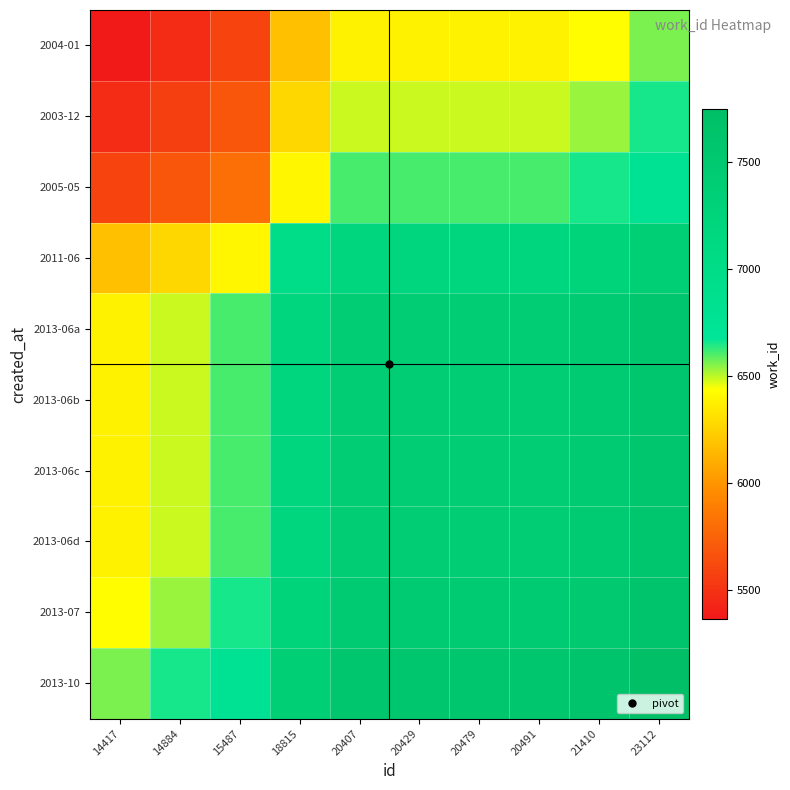

Which series has the widest spread of values?

2004-01